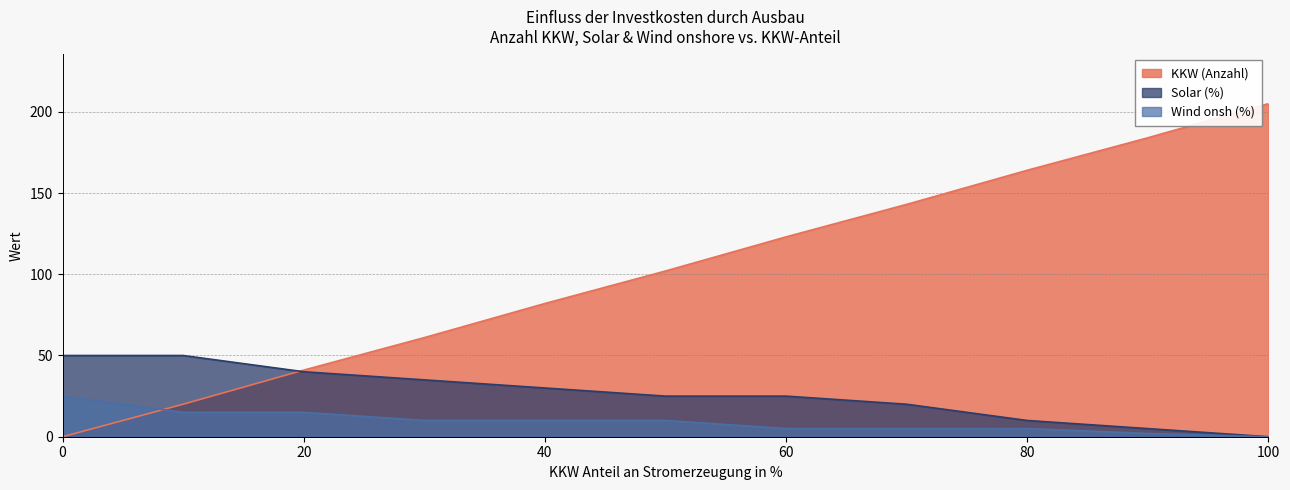

What is the greatest value displayed?

205